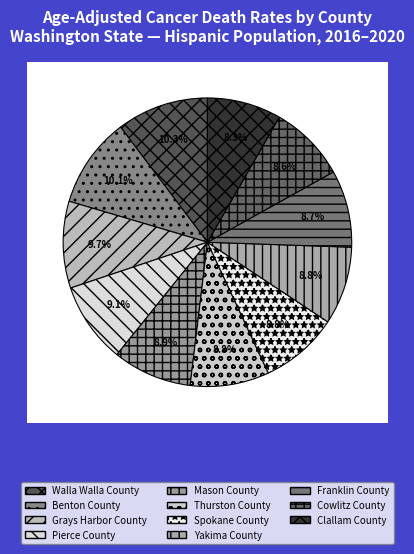

To the nearest percent, what is the combined percentage of Thurston County and Grays Harbor County?

19%